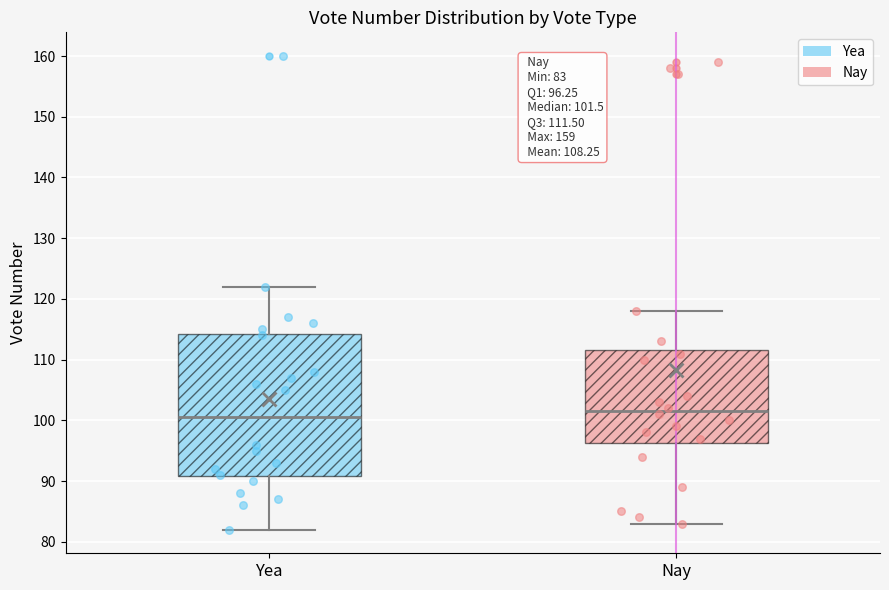

Comparing the boxes themselves (not the whiskers), which one is the tallest?

Yea